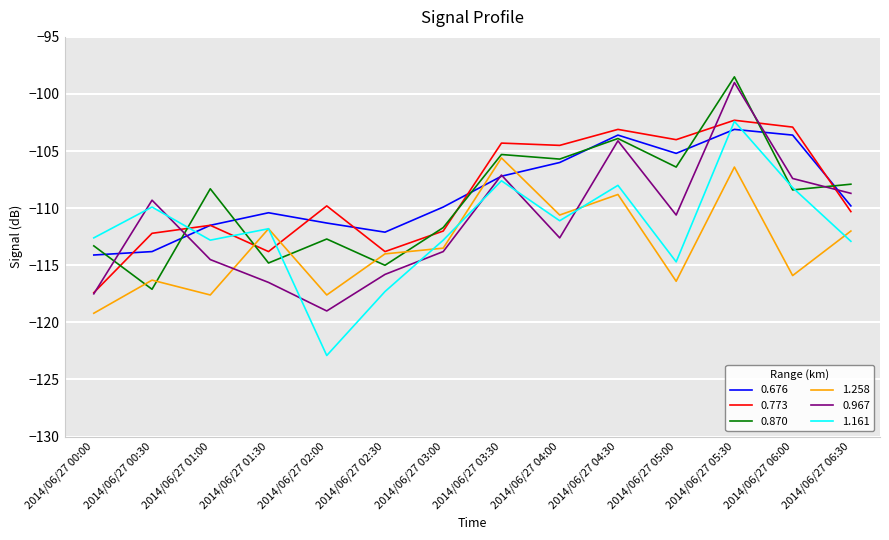

Between which two adjacent categories do 1.161 and 0.676 first intersect?

2014/06/27 00:30 and 2014/06/27 01:00